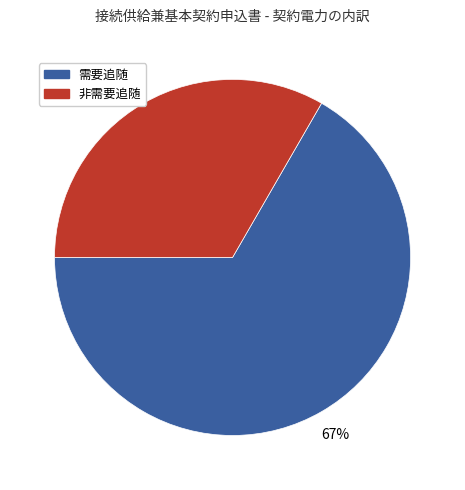

Combined, do 需要追随 and 非需要追随 account for over 50%?

Yes